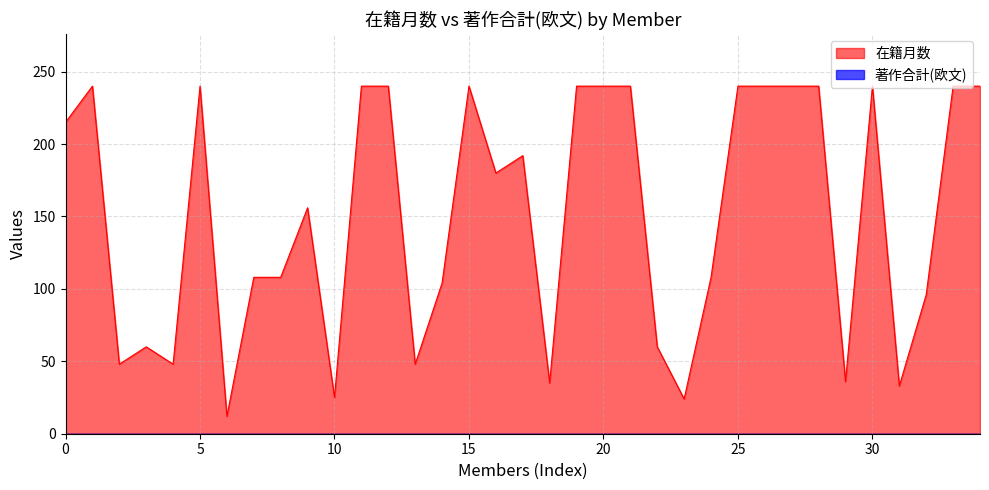

Reading right to left, list all the values displayed in this chart.

240	240	96	33	240	36	240	240	240	240	108	24	60	240	240	240	35	192	180	240	104	48	240	240	25	156	108	108	12	240	48	60	48	240	215